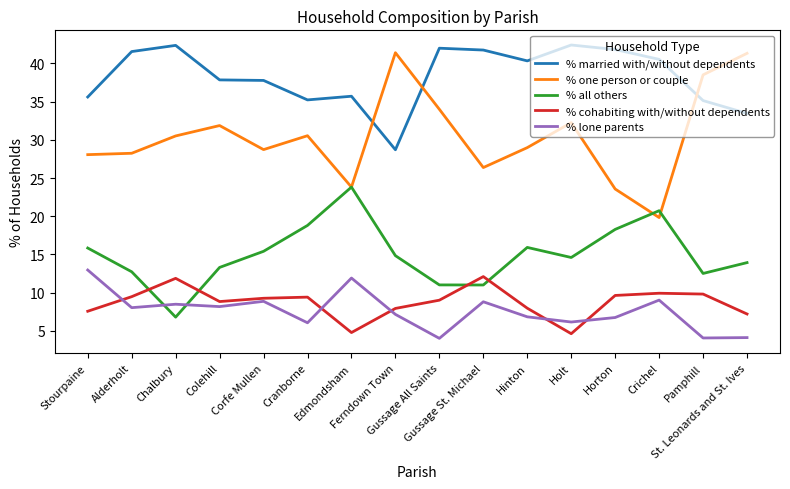

After their last crossing, which series has the higher values: % lone parents or % all others?

% all others